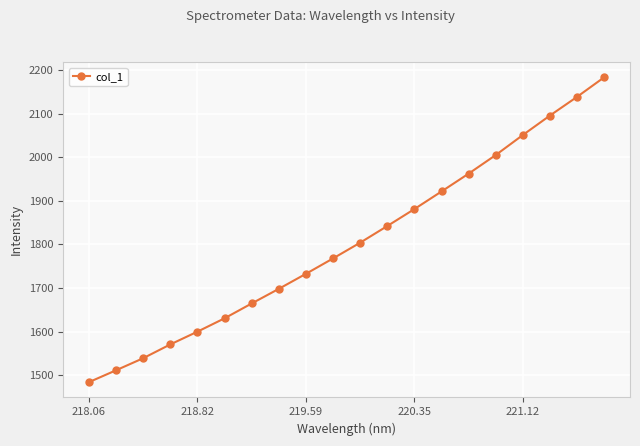

True or false: there are more than 1 points higher than both neighbors.

False